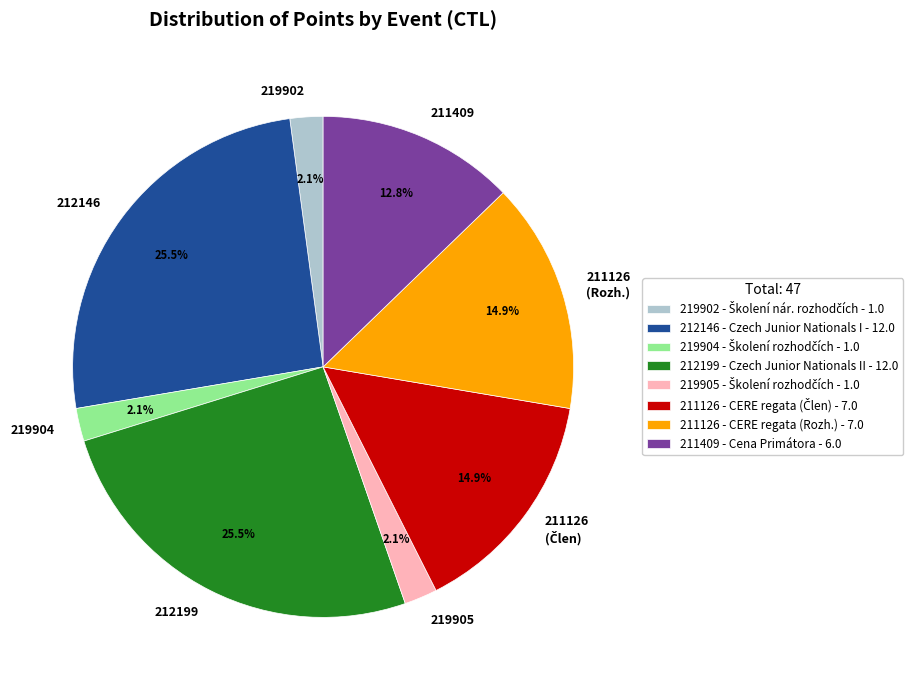

Is there a majority slice in this chart?

No